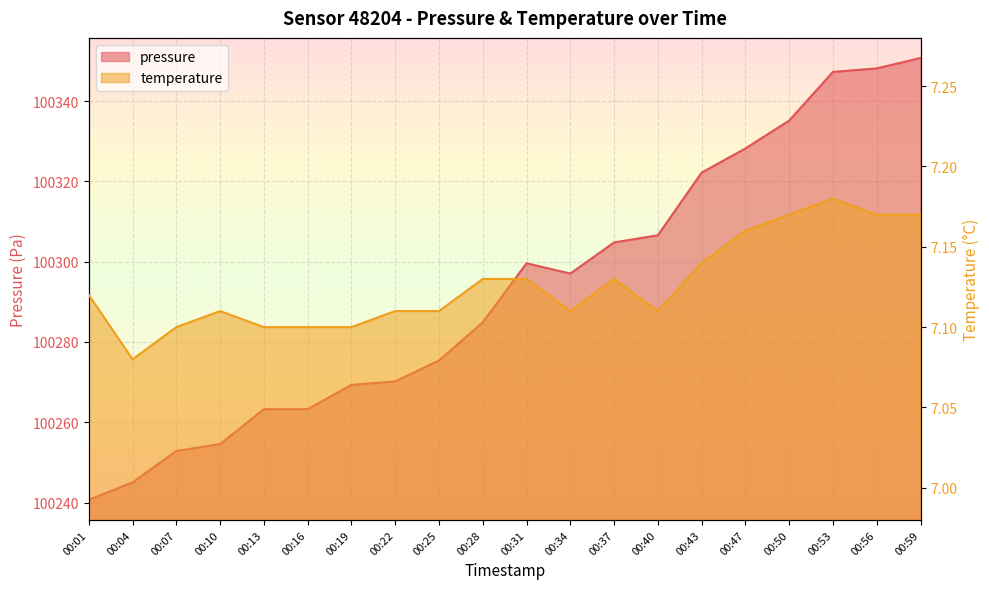

At which category is the sum across all series the highest?

00:59